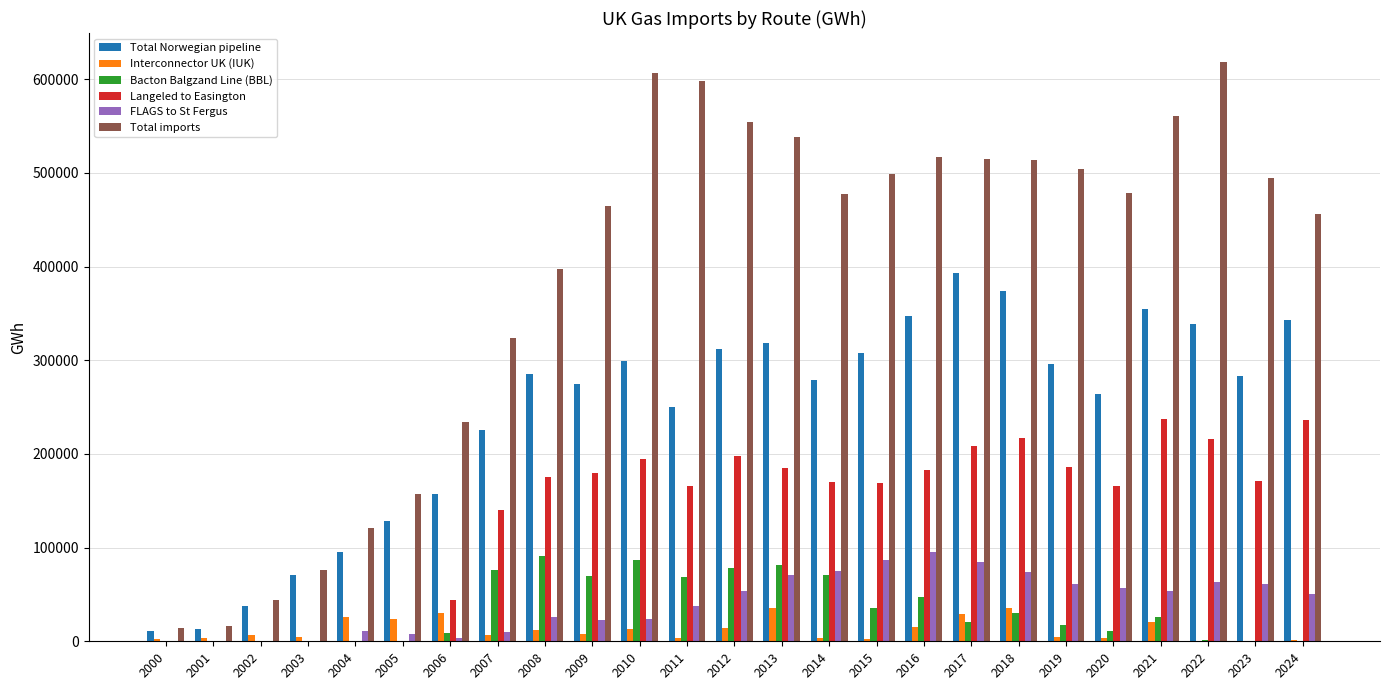

How many groups of bars are there?

25